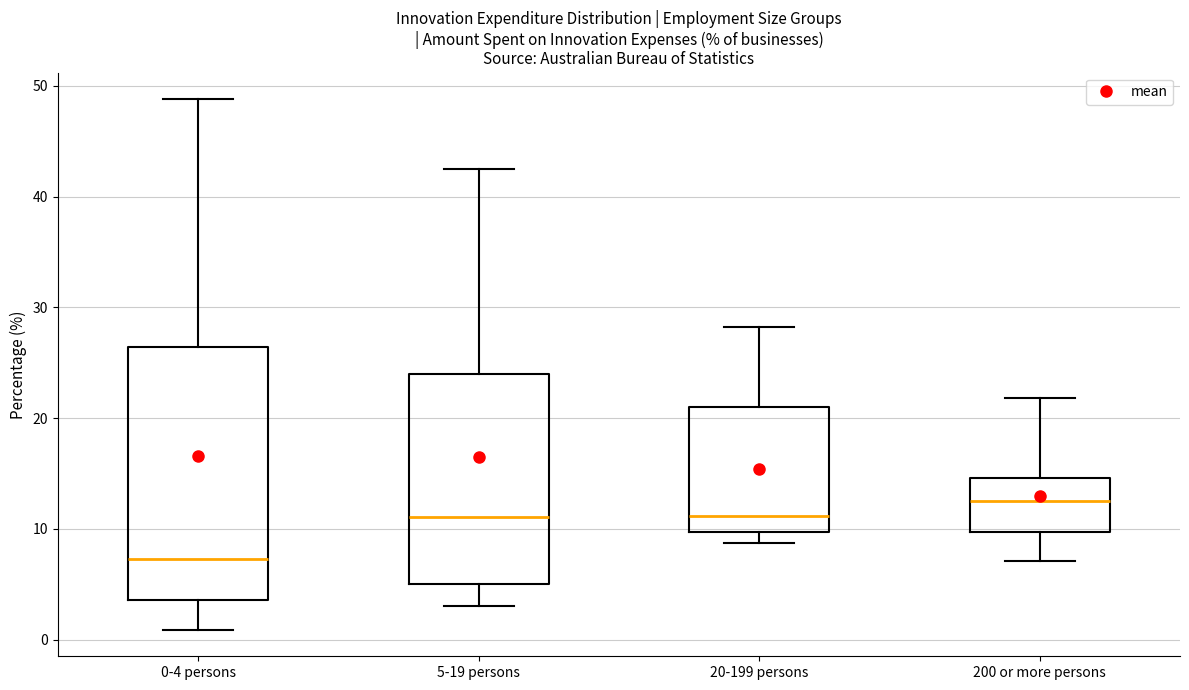

Which box's median line is the highest?

200 or more persons